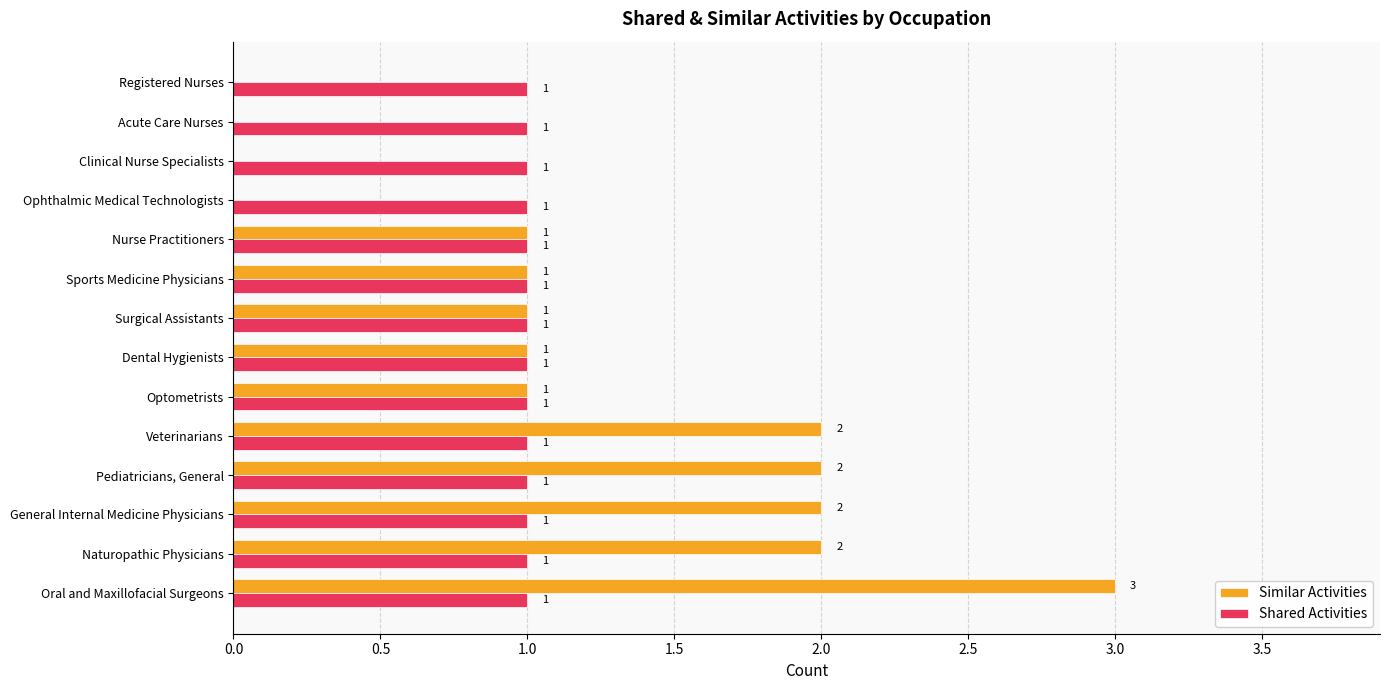

How many distinct data groups are displayed?

2